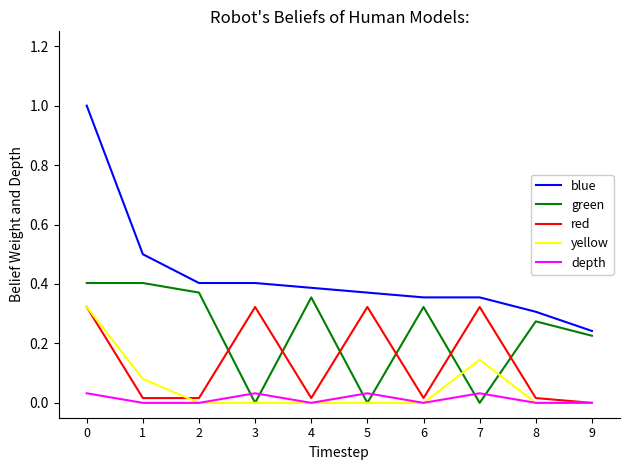

Is it true that red equals 0.1 at 7?

False